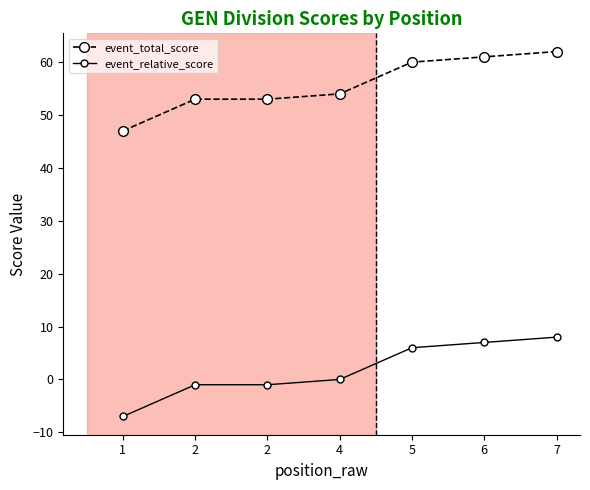

True or false: event_total_score has a value of 95 at 4.

False